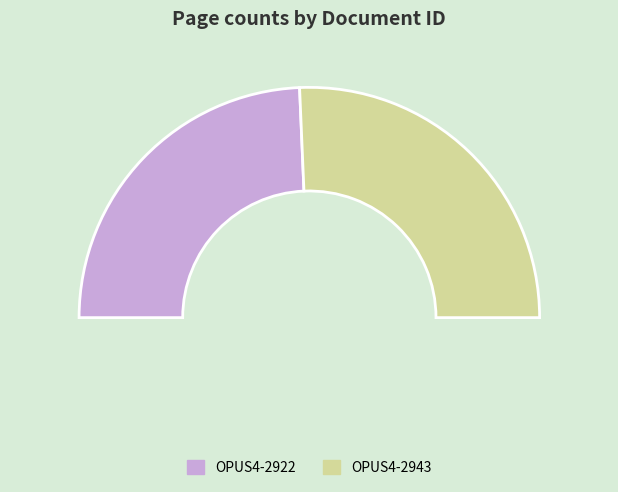

What is the largest slice in the pie chart?

OPUS4-2943